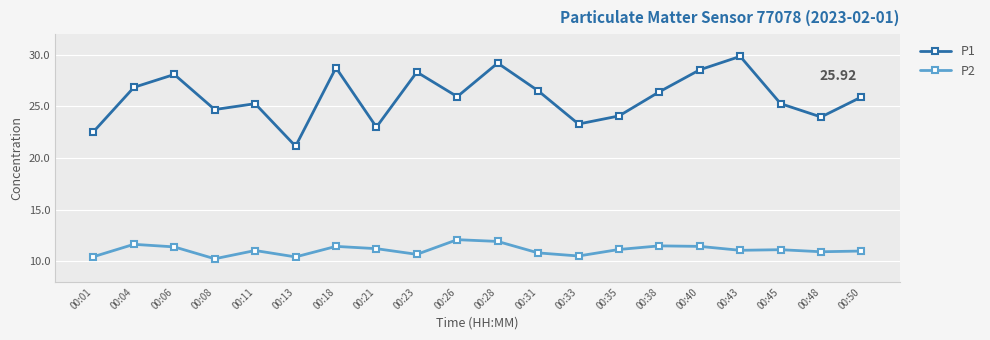

The value of P1 at 00:11 is 25.3. True or false?

True